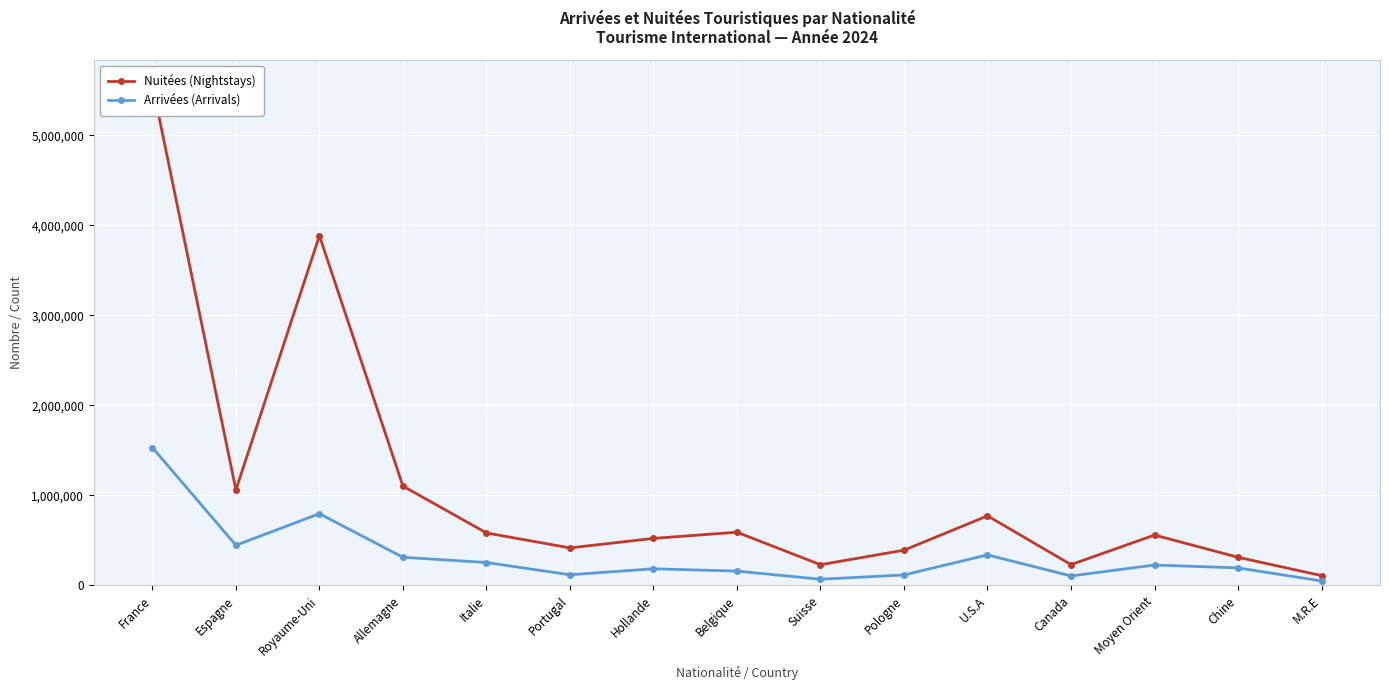

What is the average value of the Arrivées (Arrivals) series?

326958